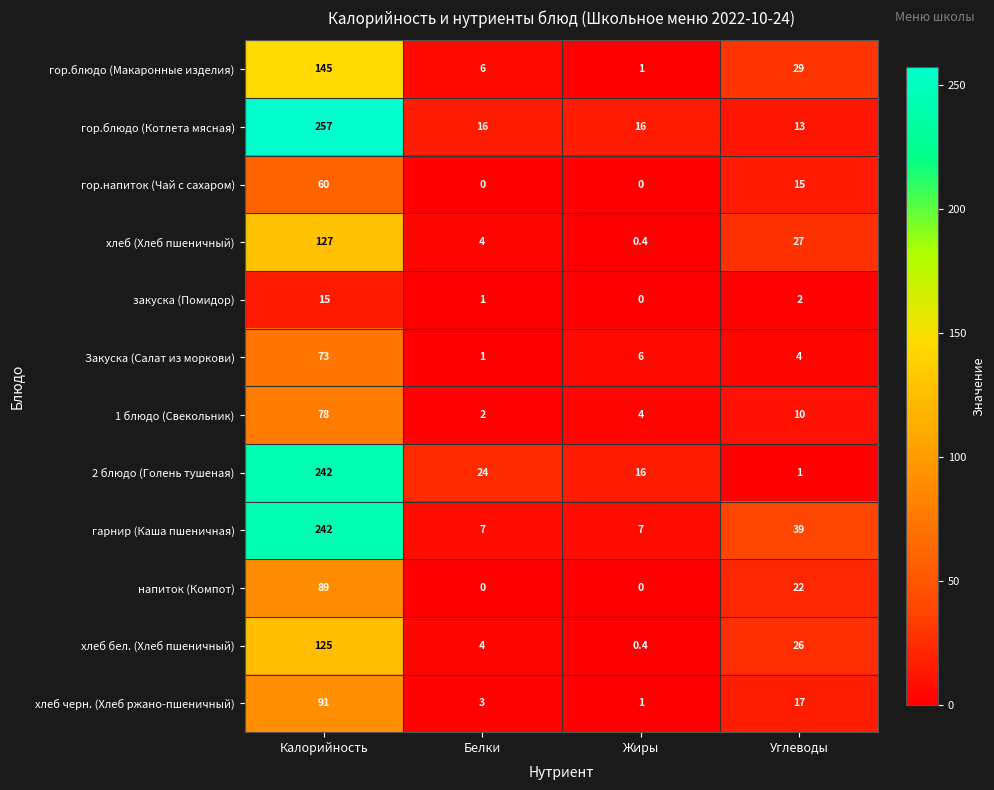

What is the average value of the напиток (Компот) series?

27.8